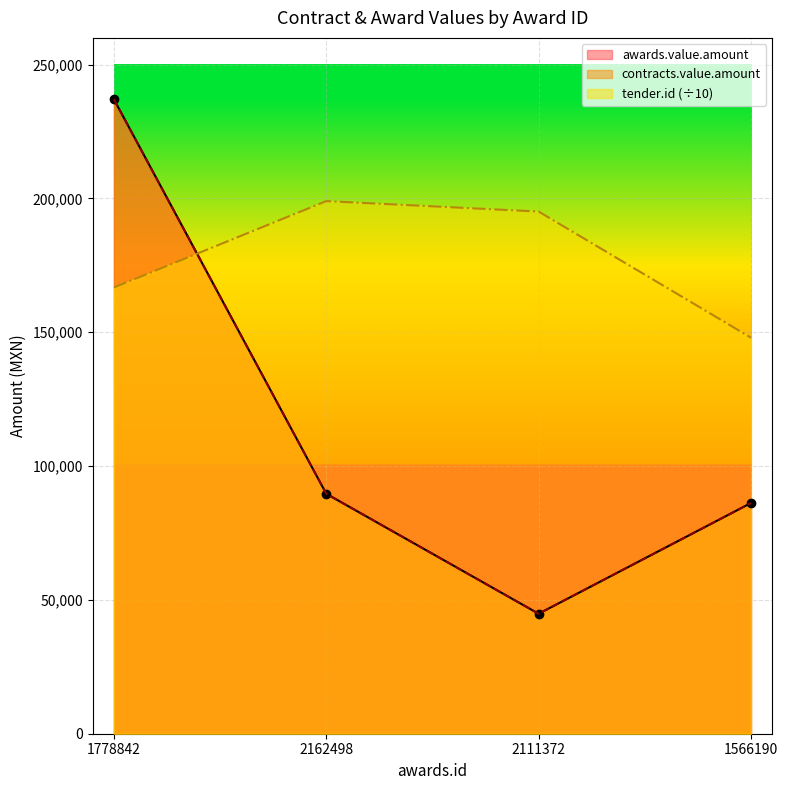

Reading left to right, extract all data points from this chart.

awards.value.amount: 237069.0	89655.2	44827.6	86206.9
contracts.value.amount: 237069.0	89655.2	44827.6	86206.9
tender.id: 166731.3	199015.5	195108.1	147965.0